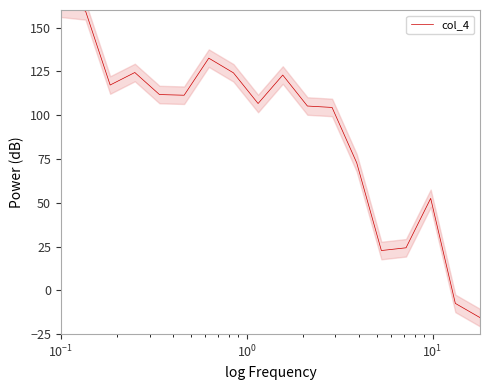

Does the chart have visible grid lines?

No